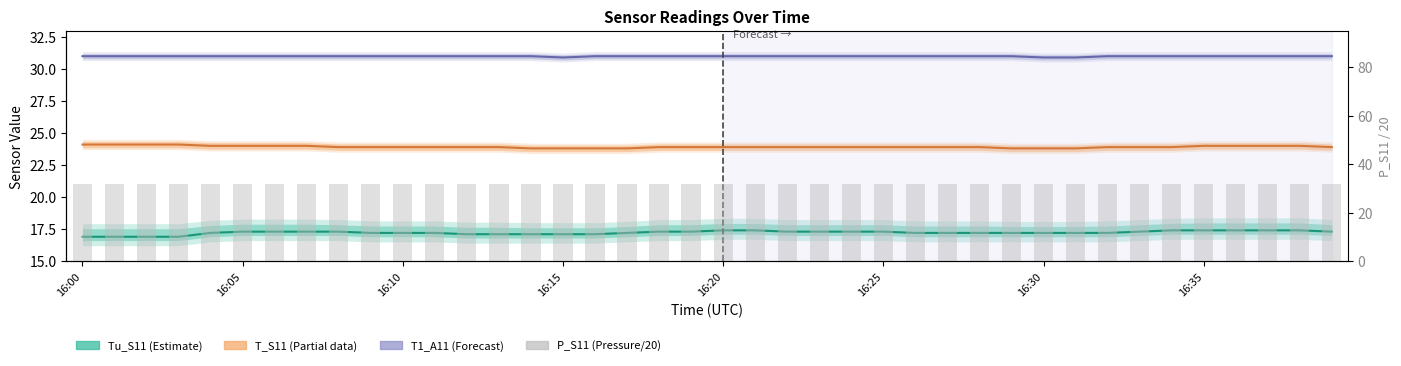

What value does the Tu_S11 (Estimate) series have at 34?

17.4